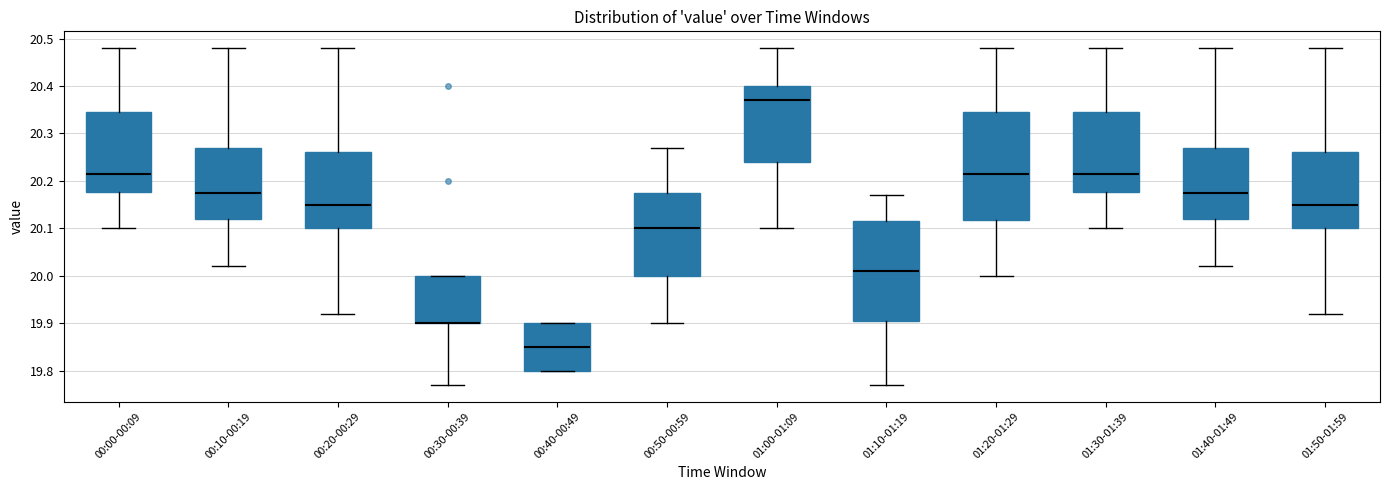

Where is the upper edge of the box for 00:20-00:29 on the y-axis? The values are not printed on the chart, so give them approximately, as read against the axis.

20.26